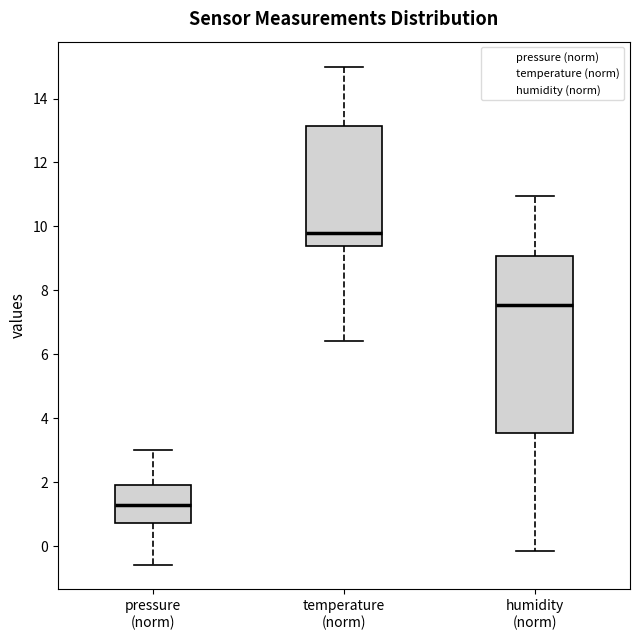

Which box's median line is the lowest?

pressure (norm)